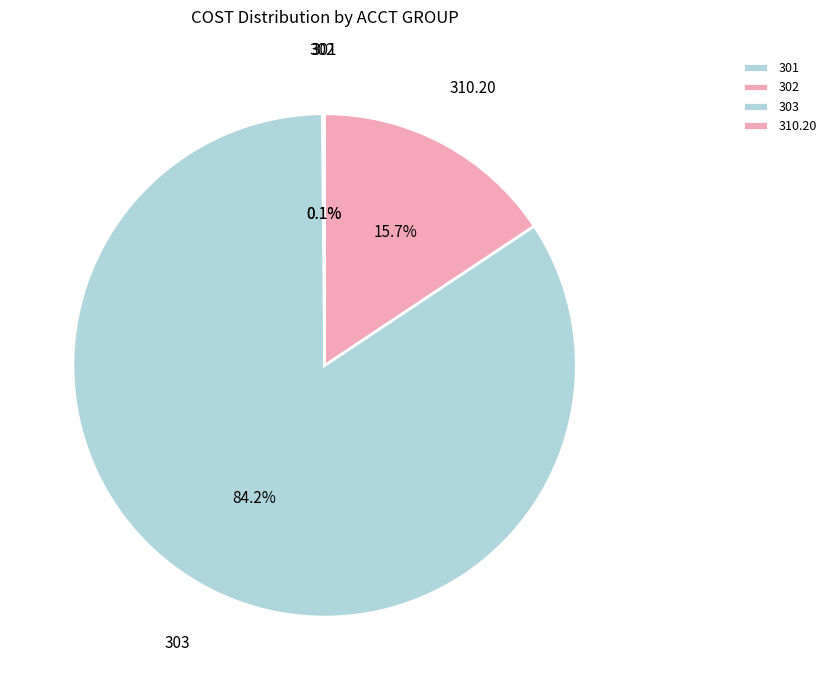

Do 303 and 310.20 together represent more than half of the pie?

Yes